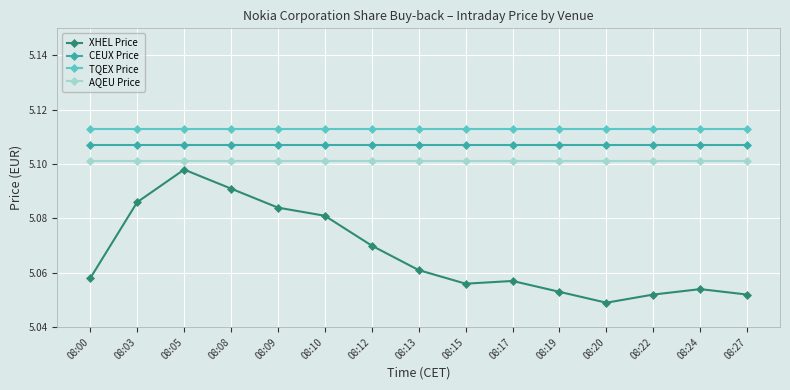

Between 08:12 and 08:22, which series saw the biggest shift?

XHEL Price